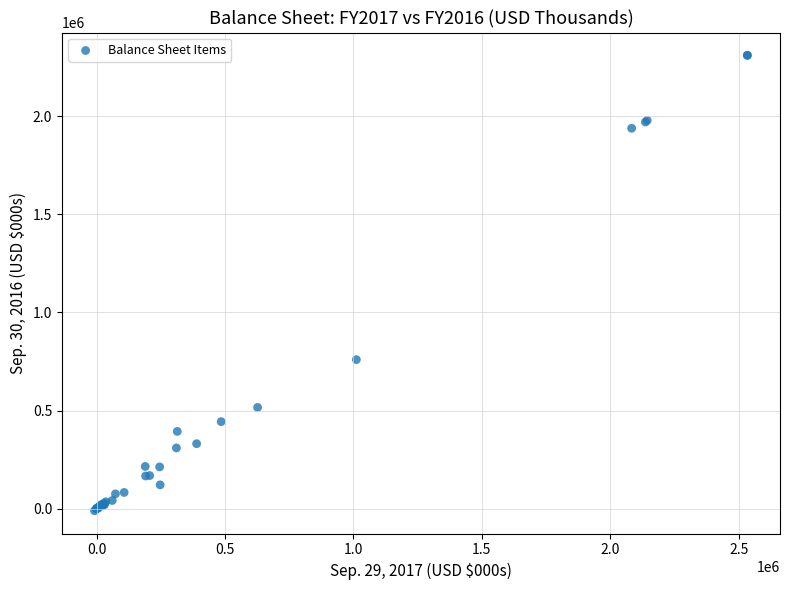

What Y value in the scatter plot is closest to 1149954?

759730